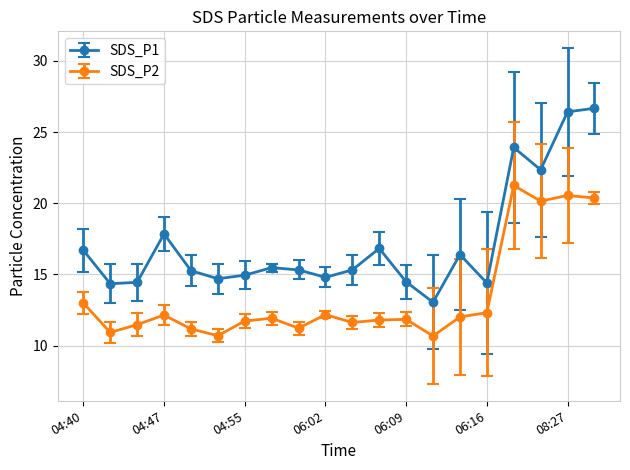

What are all the series names shown in the legend?

SDS_P1, SDS_P2